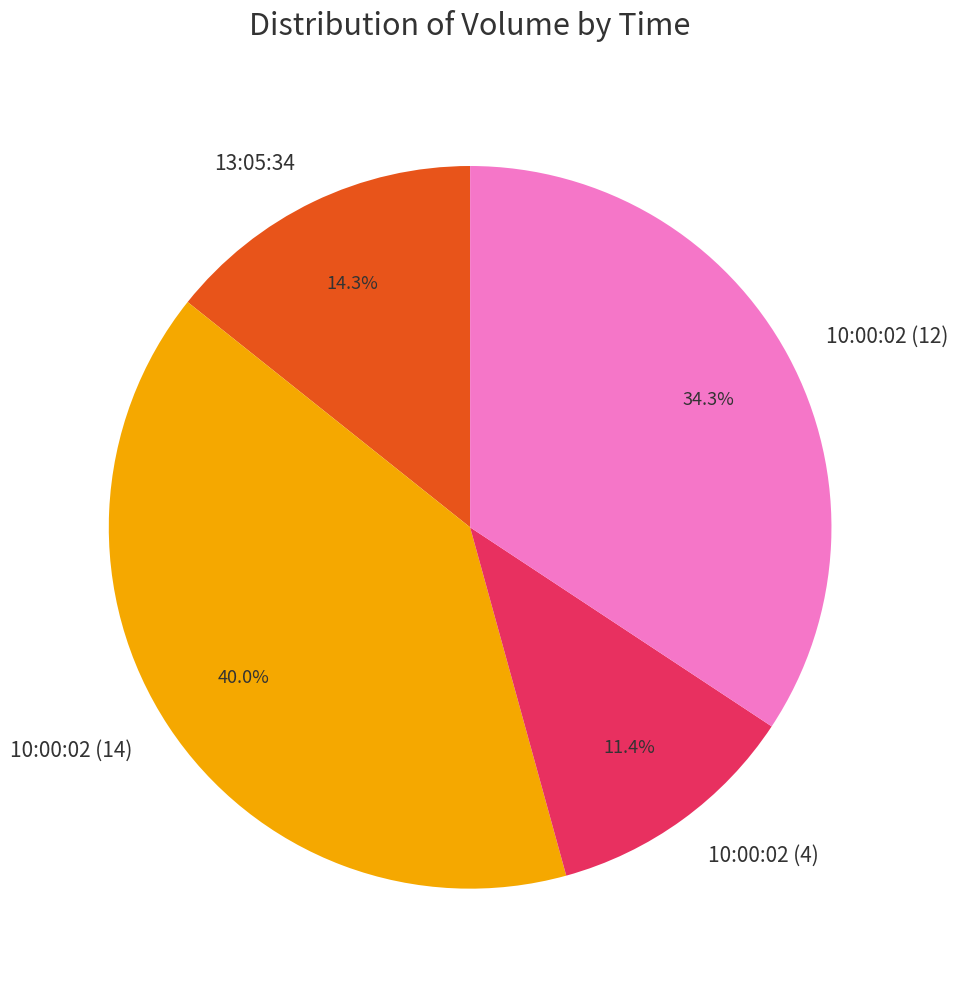

What is the ratio of the value at 10:00:02 (4) to the value at 13:05:34?

0.8